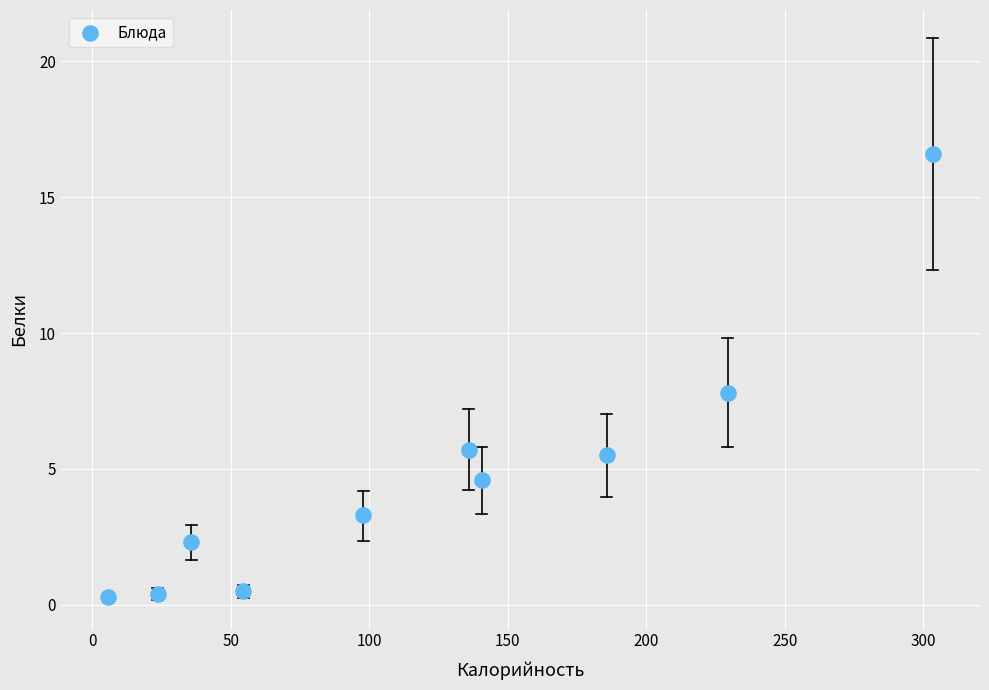

What is the range of X values (max minus min)?

297.6